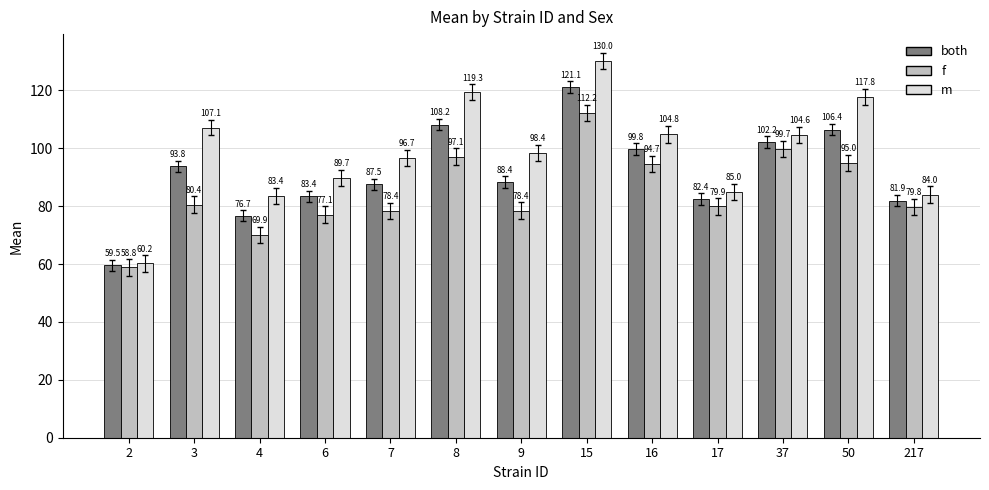

What is the value of the both bar at the 12th from the left?

106.4